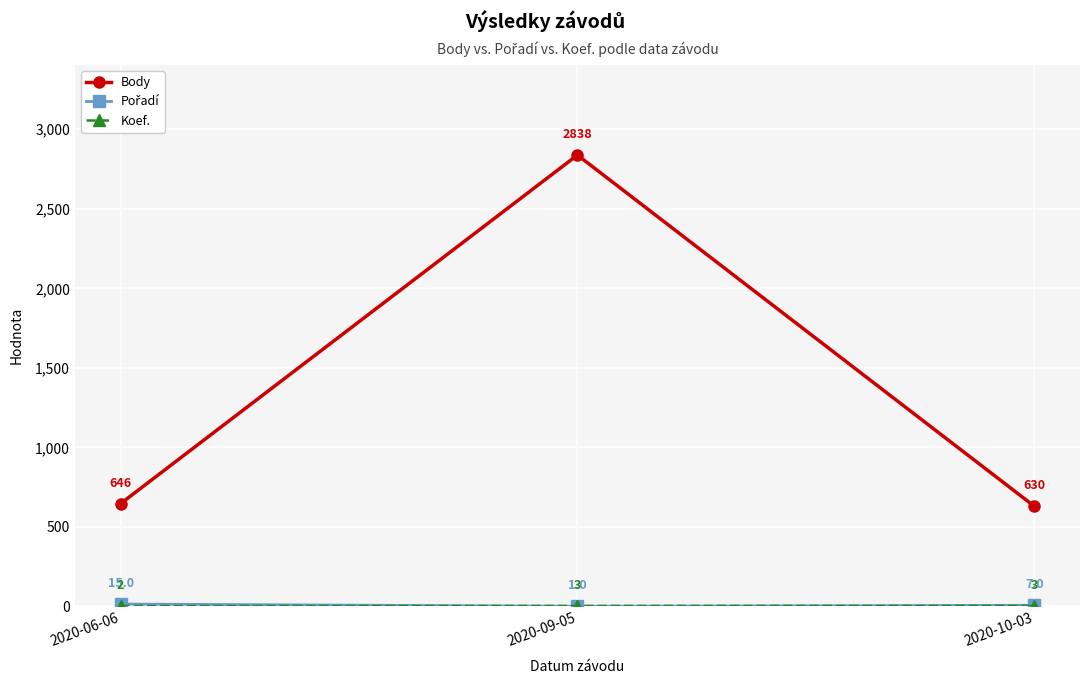

At which category is the sum across all series the highest?

2020-09-05